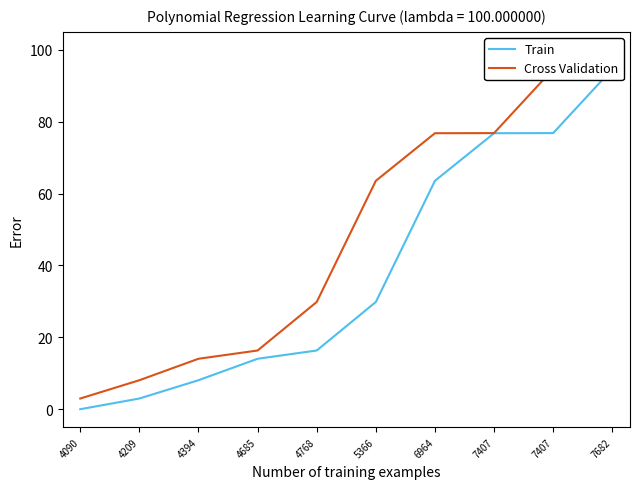

Reading left to right, what are all the values shown in this chart?

Train: 0.0	3.0	8.1	14.0	16.3	29.8	63.6	76.8	76.8	94.6
Cross Validation: 3.0	8.1	14.0	16.3	29.8	63.6	76.8	76.8	94.6	100.0